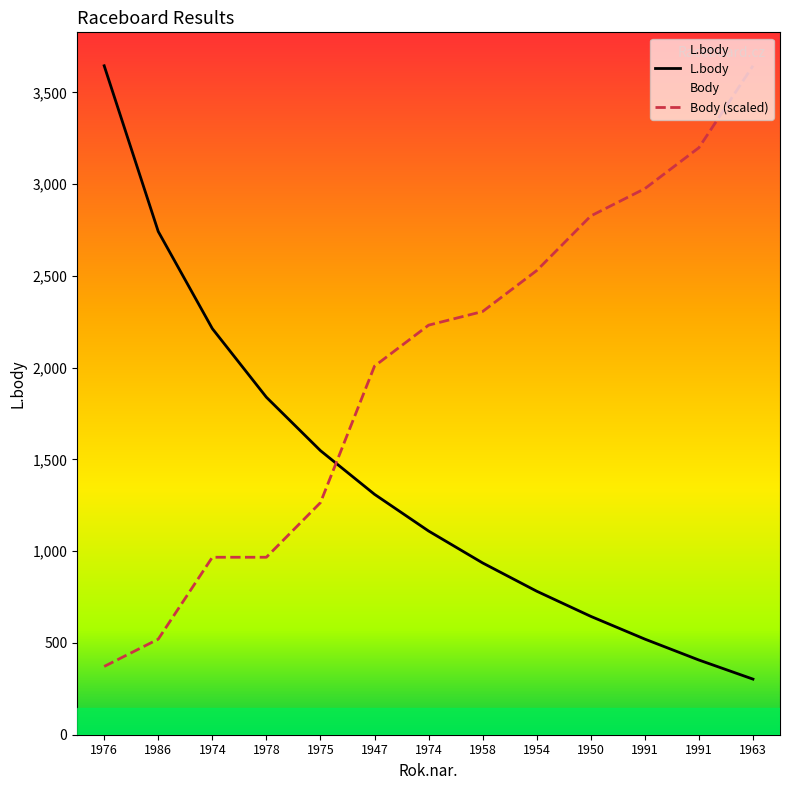

What is the maximum value for Body?

3645.0